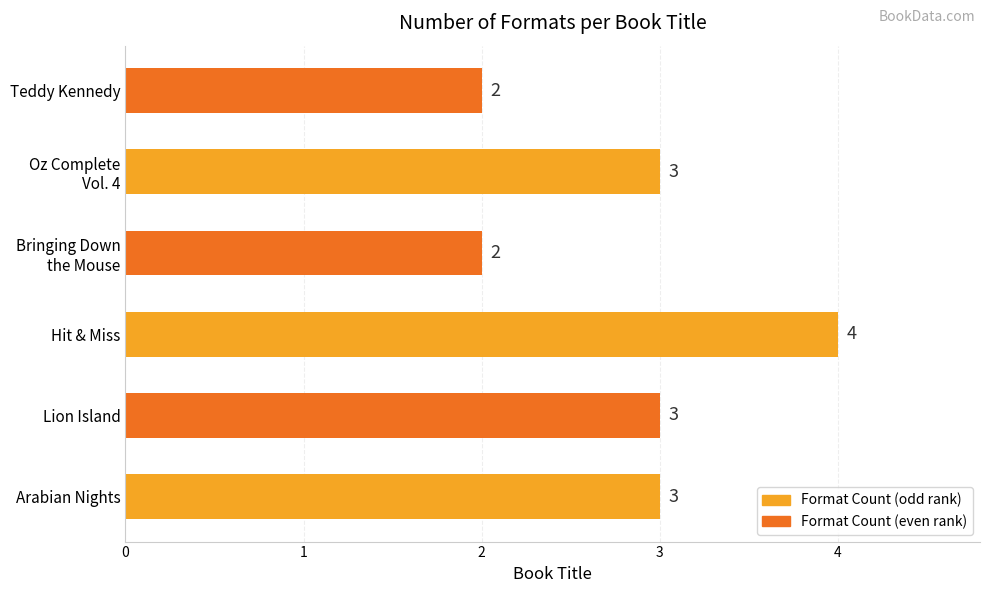

How many values are between 2 and 3?

5